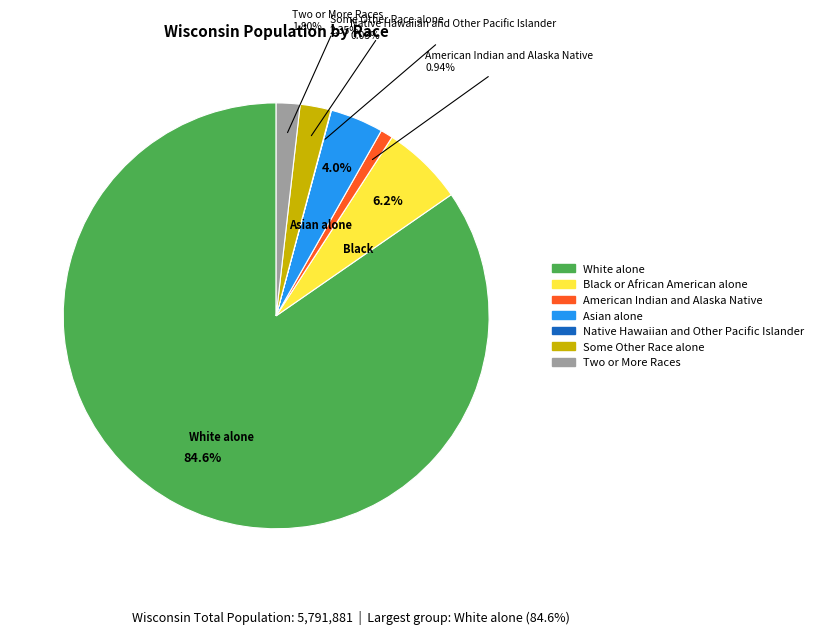

To the nearest percent, what portion does American Indian and Alaska Native represent?

1%